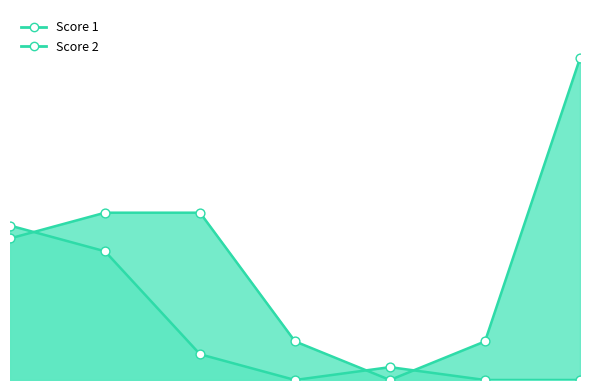

What are all the series names shown in the legend?

Score 1, Score 2